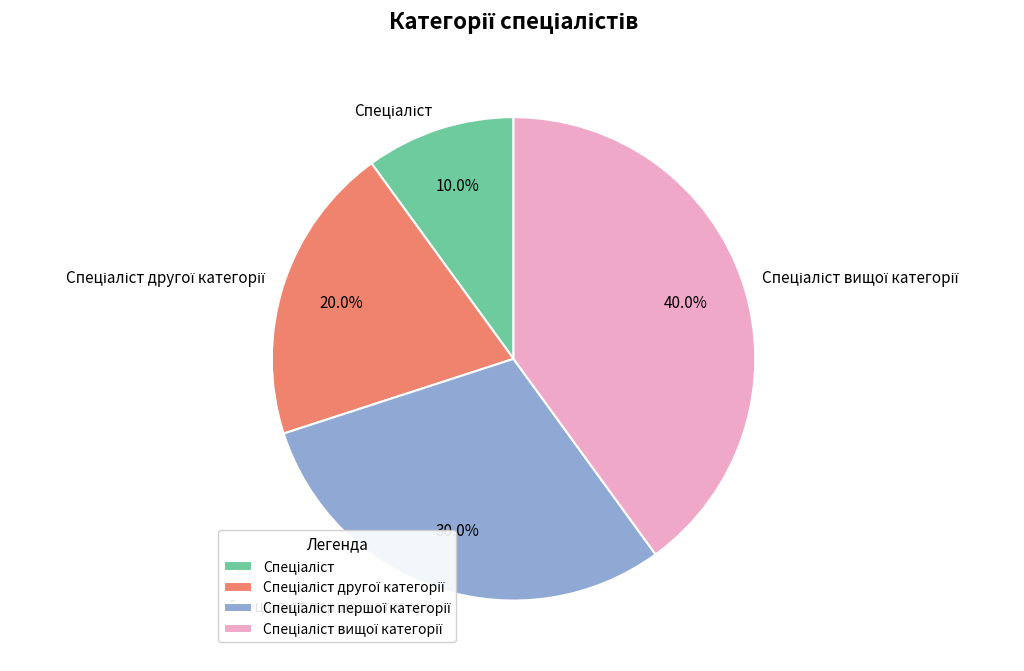

To the nearest percent, what is the average slice percentage?

25%